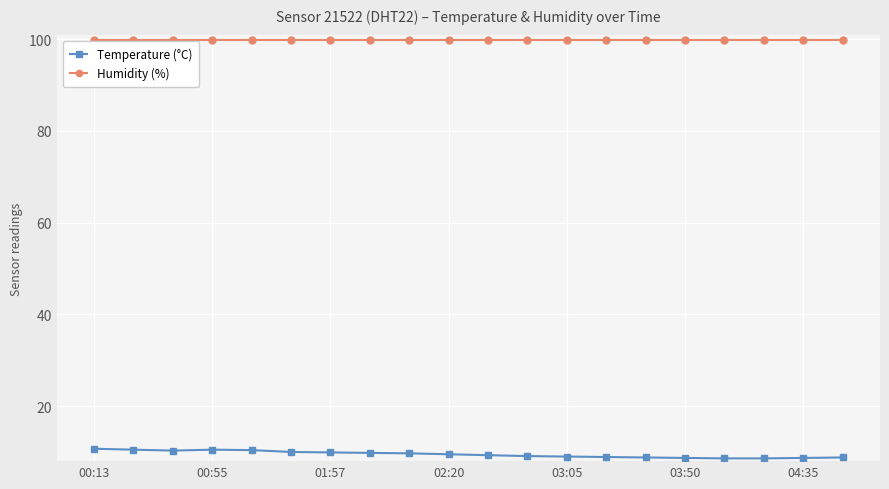

What is the maximum value for Temperature (°C)?

10.7